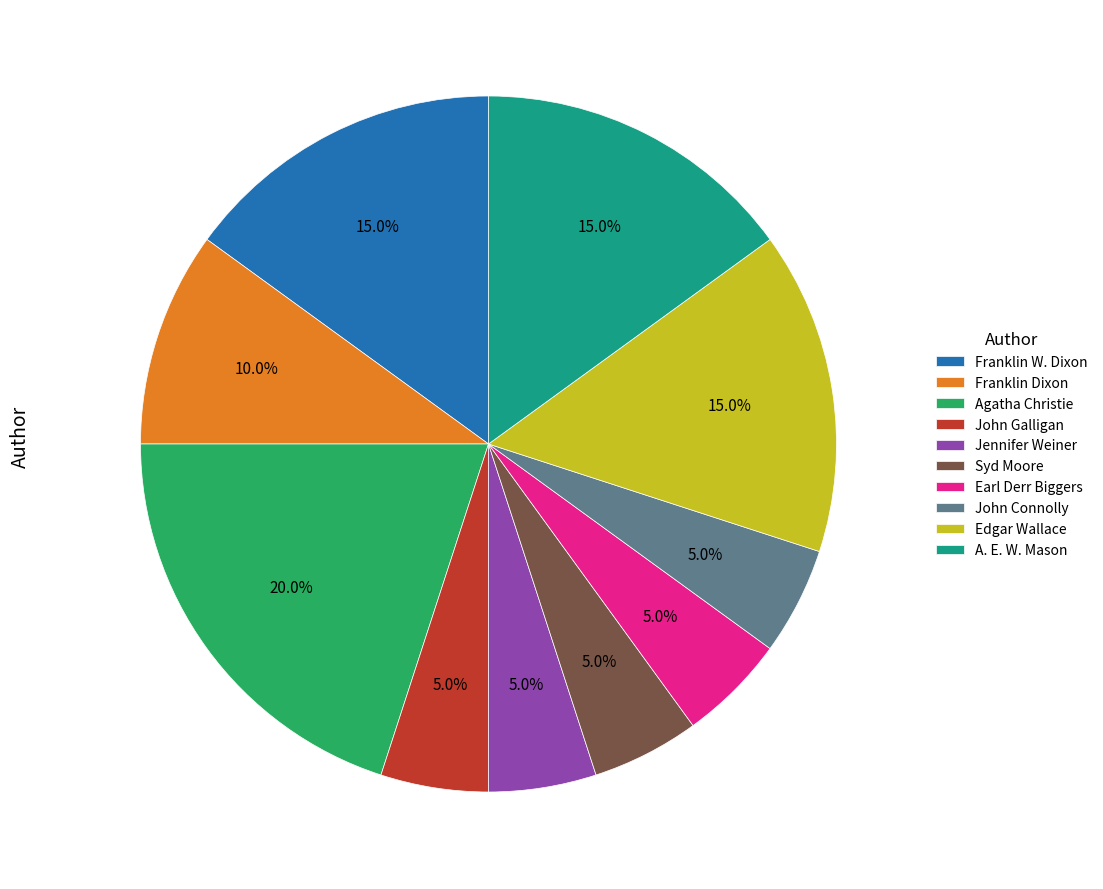

Is it true that Franklin W. Dixon is 9% of the pie?

False